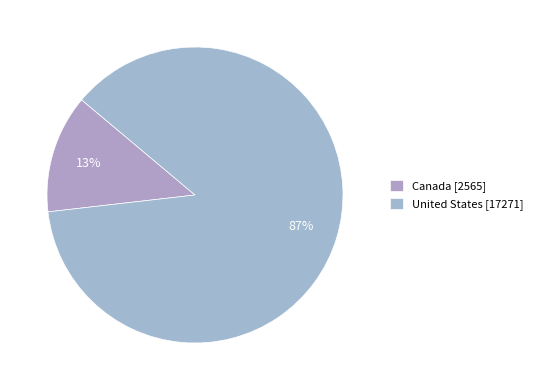

What is the largest slice in the pie chart?

United States